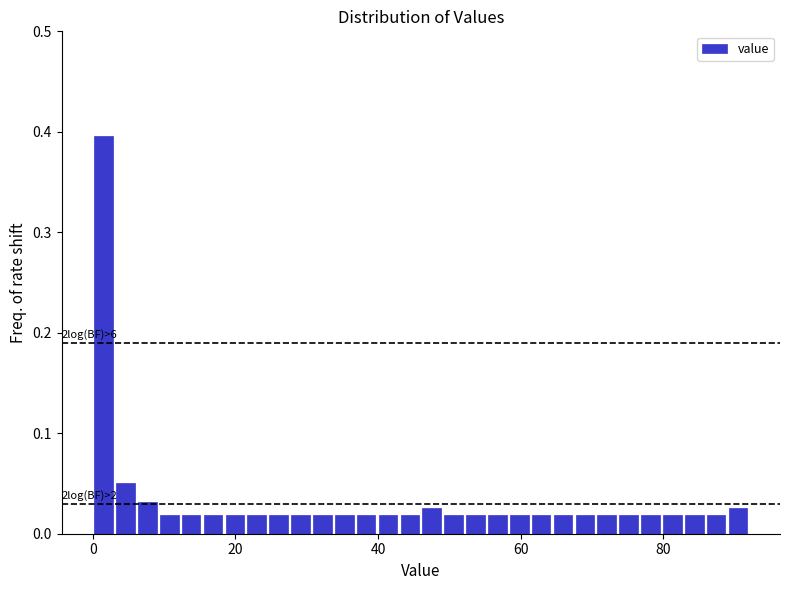

Read against the x-axis, roughly where is the centre of the tallest bar?

2